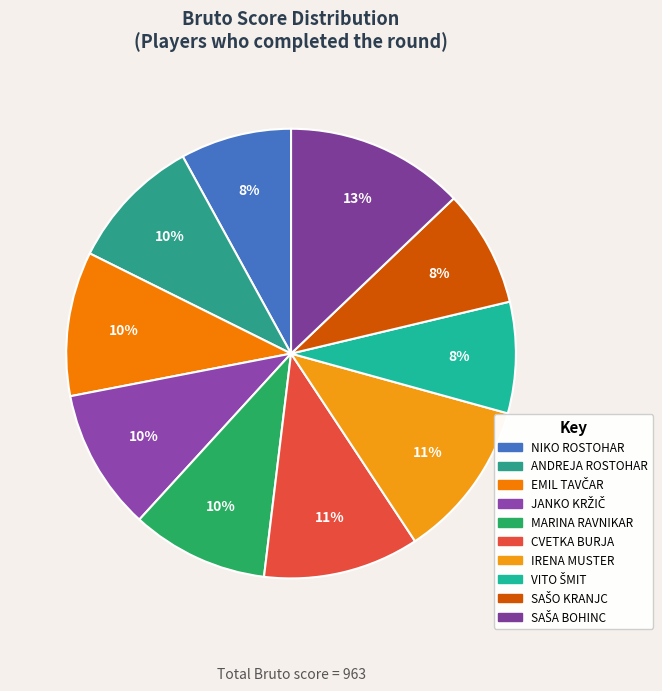

To the nearest percent, what is the difference between the largest and smallest slice percentages?

5%